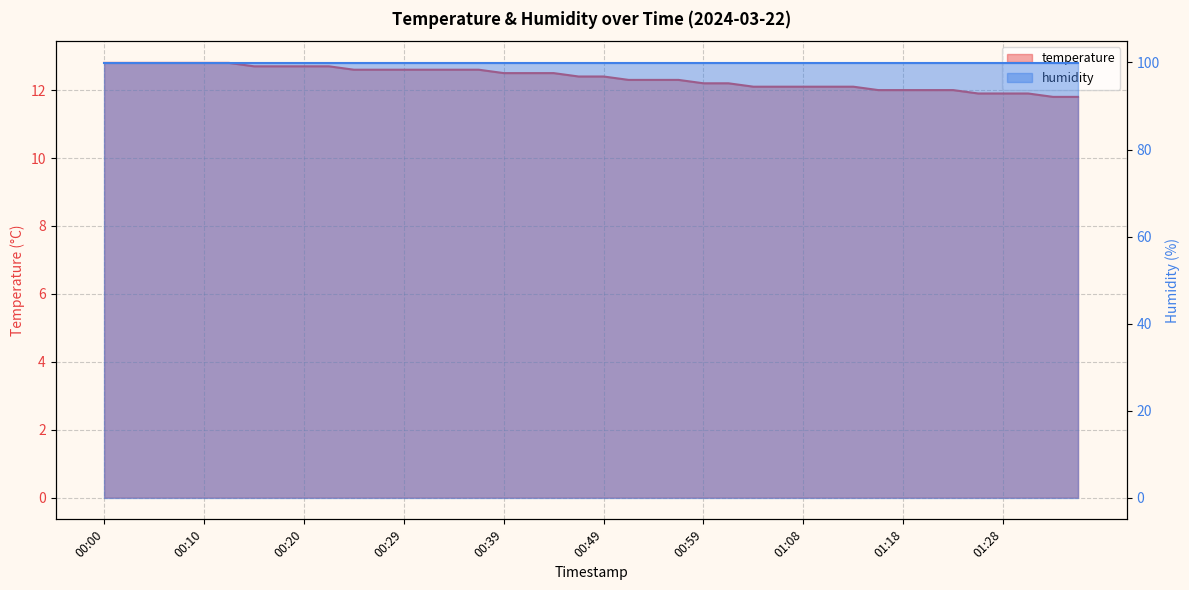

Reading left to right, what are all the values shown in this chart?

12.8	12.8	12.8	12.8	12.8	12.8	12.7	12.7	12.7	12.7	12.6	12.6	12.6	12.6	12.6	12.6	12.5	12.5	12.5	12.4	12.4	12.3	12.3	12.3	12.2	12.2	12.1	12.1	12.1	12.1	12.1	12.0	12.0	12.0	12.0	11.9	11.9	11.9	11.8	11.8